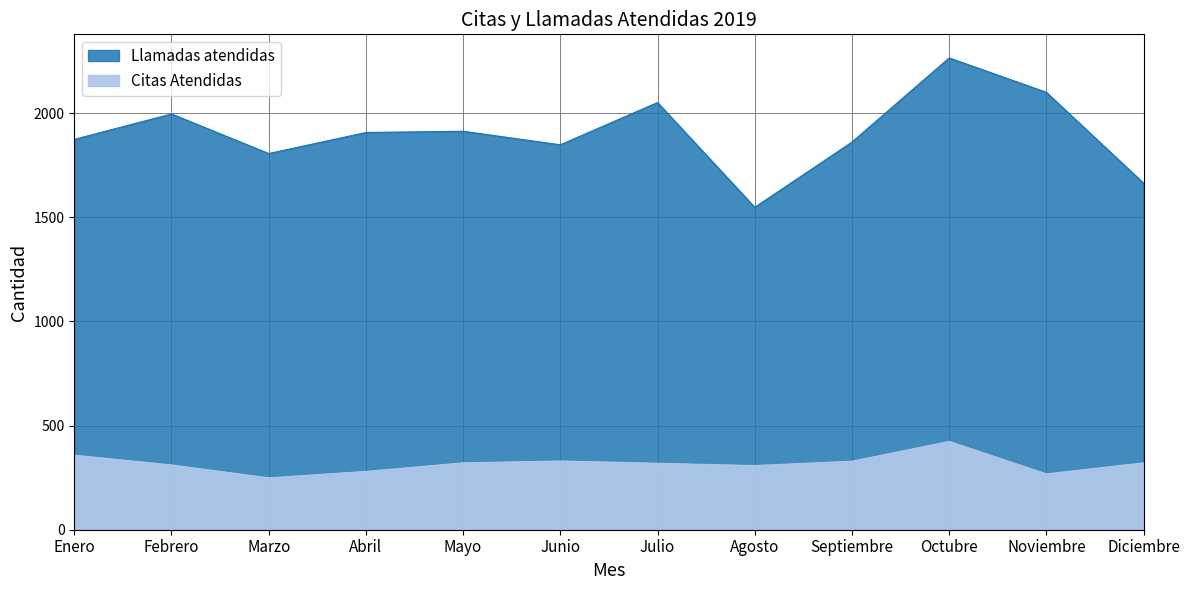

At which category does Citas Atendidas reach its first local peak?

Junio